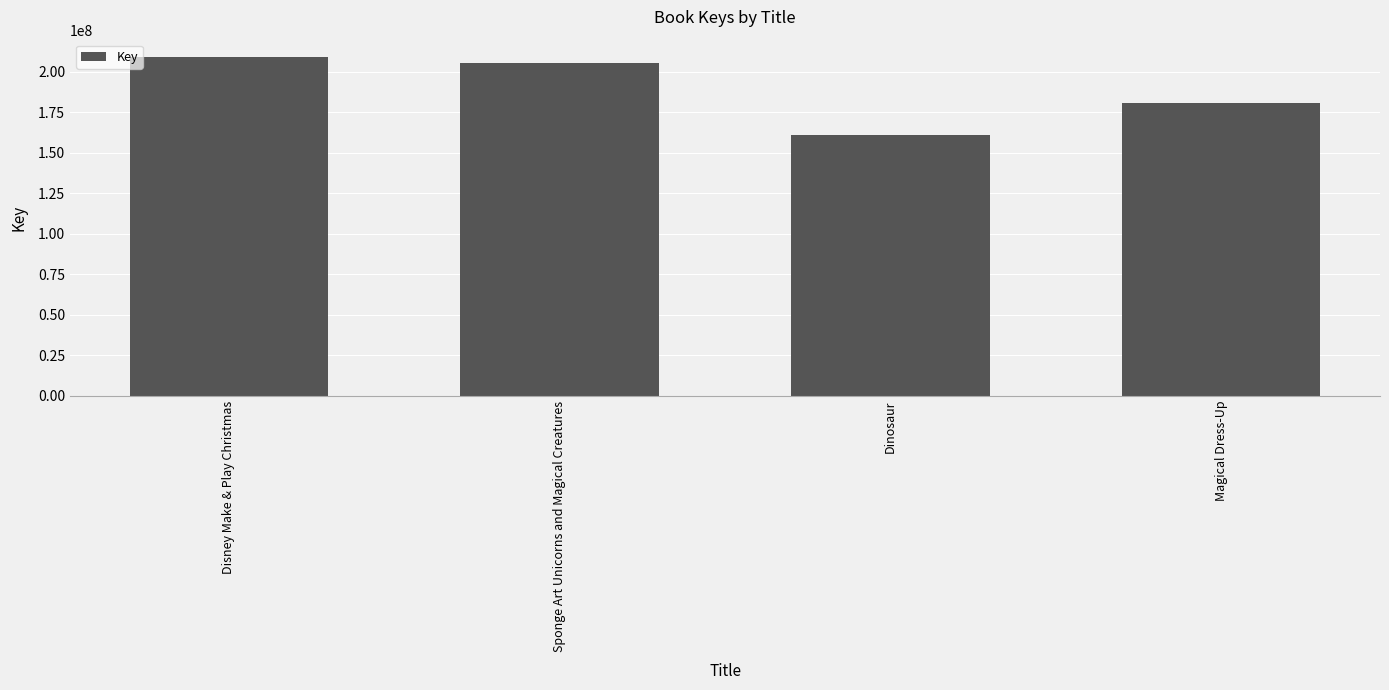

Read the value at Disney Make & Play Christmas.

209299744